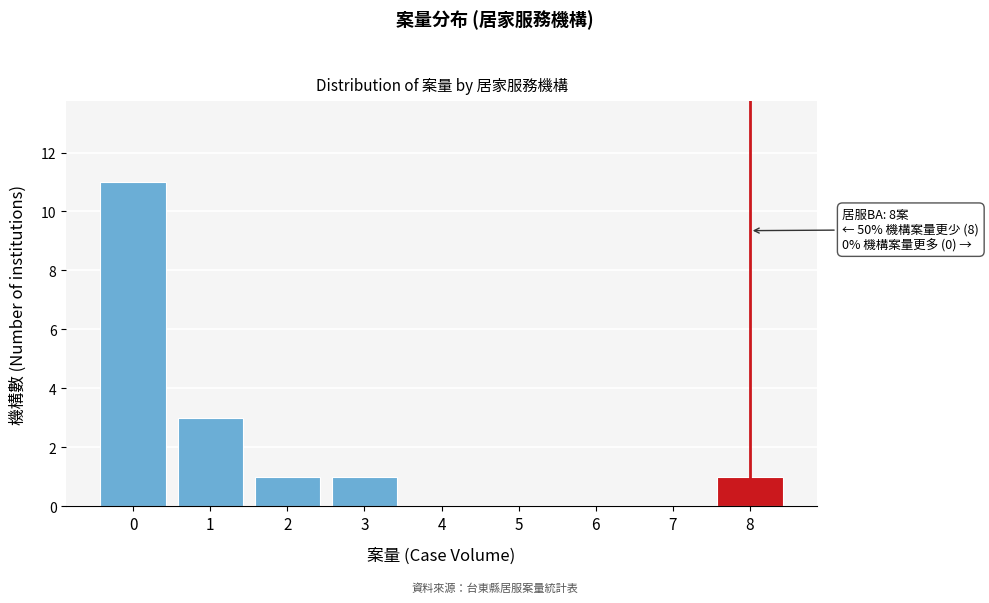

Reading left to right, list all the values displayed in this chart.

0=11	1=3	2=1	3=1	4=0	5=0	6=0	7=0	8=1